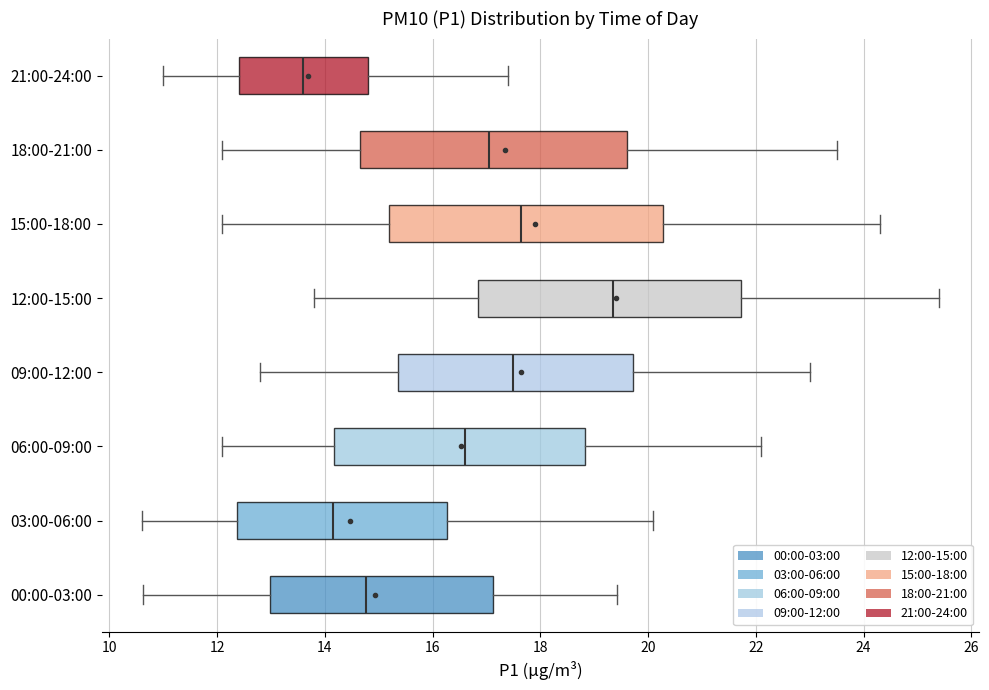

Reading bottom to top, transcribe this box plot: for each box, give where its median line is, the range the box spans, and where its two whiskers end, as read against the x-axis. The values are not printed on the chart, so give them approximately, as read against the axis.

00:00-03:00: median 14.8, box 13.0 to 17.2, whiskers 10.6 to 19.4
03:00-06:00: median 14.2, box 12.4 to 16.2, whiskers 10.6 to 20.2
06:00-09:00: median 16.6, box 14.2 to 18.8, whiskers 12.2 to 22.2
09:00-12:00: median 17.6, box 15.4 to 19.8, whiskers 12.8 to 23.0
12:00-15:00: median 19.4, box 16.8 to 21.8, whiskers 13.8 to 25.4
15:00-18:00: median 17.6, box 15.2 to 20.2, whiskers 12.2 to 24.4
18:00-21:00: median 17.0, box 14.6 to 19.6, whiskers 12.2 to 23.6
21:00-24:00: median 13.6, box 12.4 to 14.8, whiskers 11.0 to 17.4